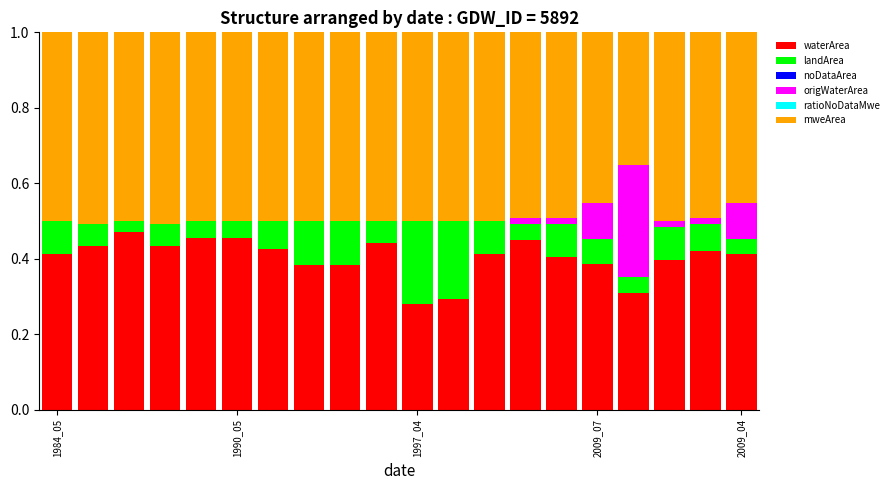

How many series are shown in this chart?

4